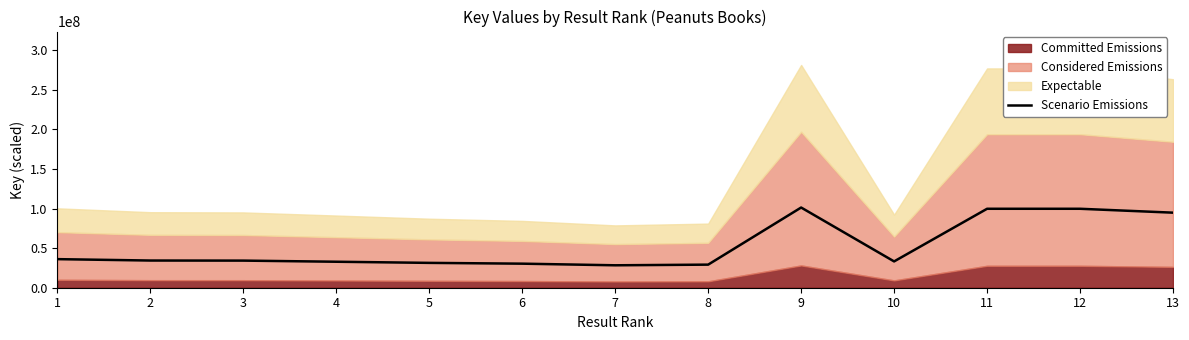

What is the difference between the values at 8 and 9?

72149998.5